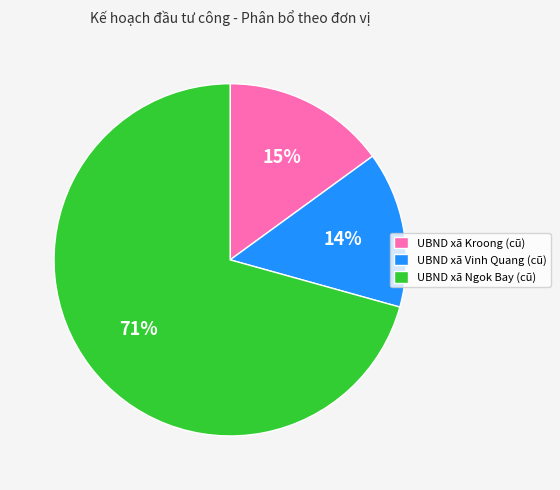

Is there any slice that represents more than half of the pie?

Yes